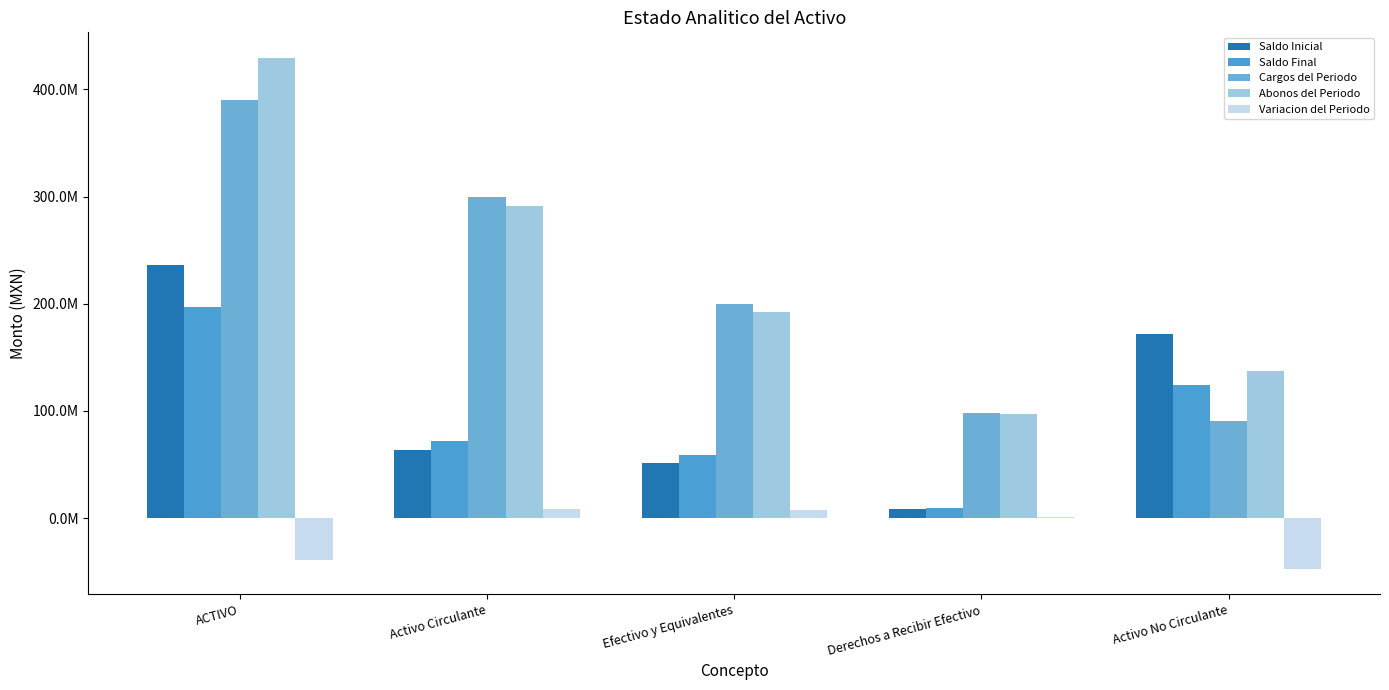

What position from the right is Activo No Circulante?

1